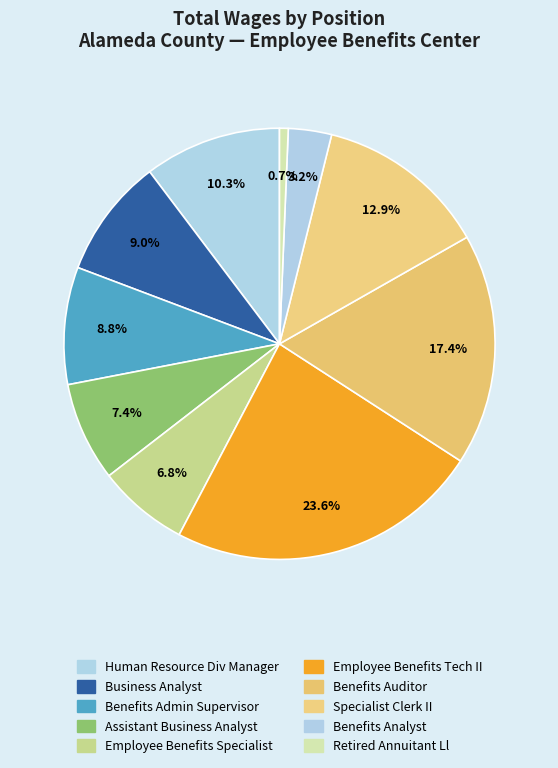

Which category has the smallest portion of the pie?

Retired Annuitant Ll